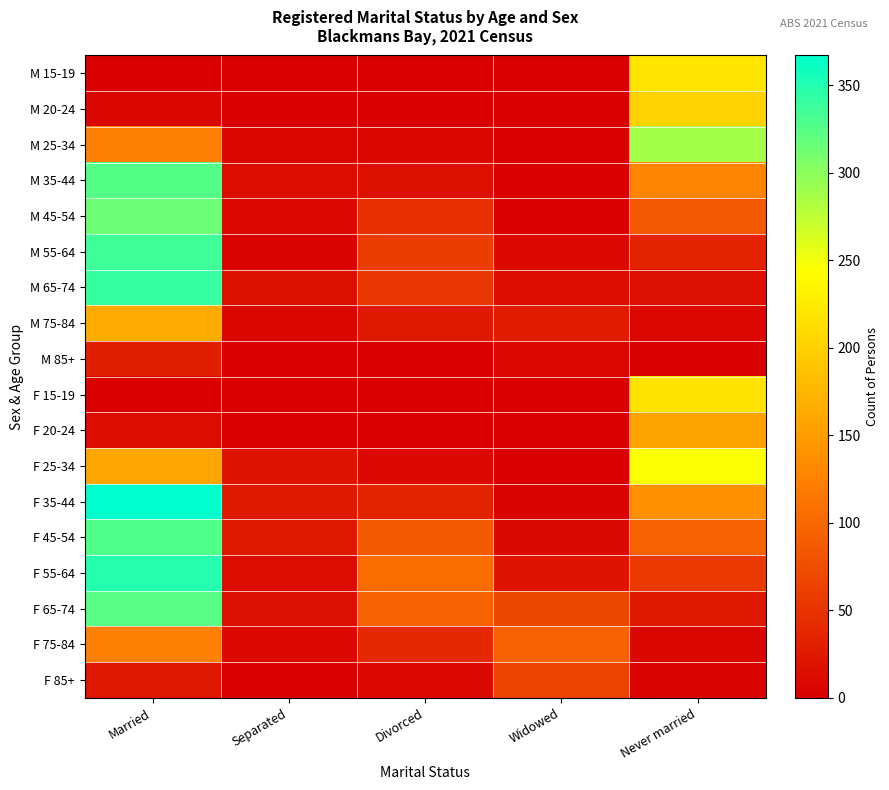

Reading left to right, extract all data points from this chart.

M 15-19: Married=0	Separated=0	Divorced=0	Widowed=0	Never married=220
M 20-24: Married=7	Separated=0	Divorced=0	Widowed=0	Never married=202
M 25-34: Married=122	Separated=7	Divorced=7	Widowed=0	Never married=288
M 35-44: Married=326	Separated=14	Divorced=17	Widowed=0	Never married=129
M 45-54: Married=314	Separated=10	Divorced=46	Widowed=0	Never married=85
M 55-64: Married=336	Separated=4	Divorced=60	Widowed=10	Never married=33
M 65-74: Married=341	Separated=17	Divorced=52	Widowed=13	Never married=15
M 75-84: Married=164	Separated=7	Divorced=24	Widowed=26	Never married=8
M 85+: Married=29	Separated=0	Divorced=0	Widowed=8	Never married=0
F 15-19: Married=0	Separated=0	Divorced=0	Widowed=0	Never married=219
F 20-24: Married=13	Separated=0	Divorced=0	Widowed=0	Never married=157
F 25-34: Married=158	Separated=18	Divorced=9	Widowed=0	Never married=246
F 35-44: Married=367	Separated=23	Divorced=33	Widowed=4	Never married=138
F 45-54: Married=327	Separated=24	Divorced=87	Widowed=11	Never married=96
F 55-64: Married=349	Separated=12	Divorced=105	Widowed=20	Never married=55
F 65-74: Married=325	Separated=15	Divorced=95	Widowed=68	Never married=24
F 75-84: Married=122	Separated=8	Divorced=39	Widowed=95	Never married=6
F 85+: Married=22	Separated=0	Divorced=9	Widowed=65	Never married=4